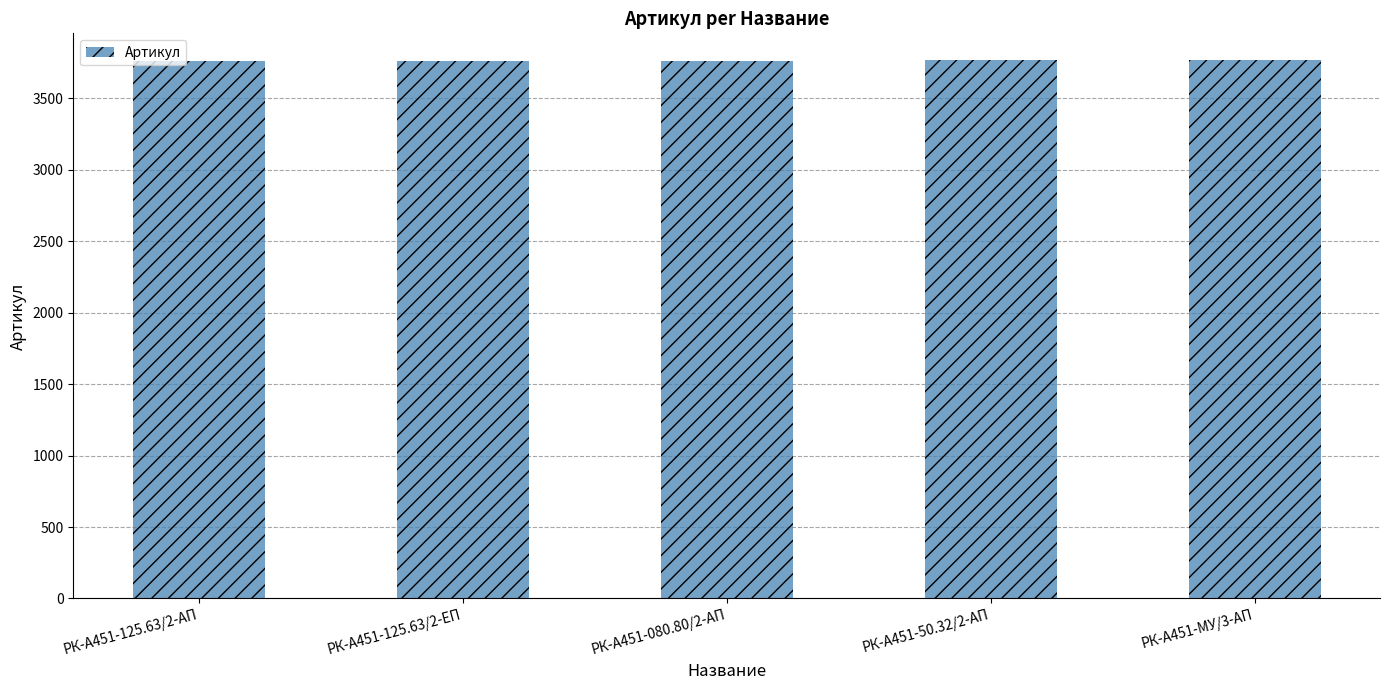

What is the ratio of the value at РК-А451-50.32/2-АП to the value at РК-А451-080.80/2-АП?

1.0